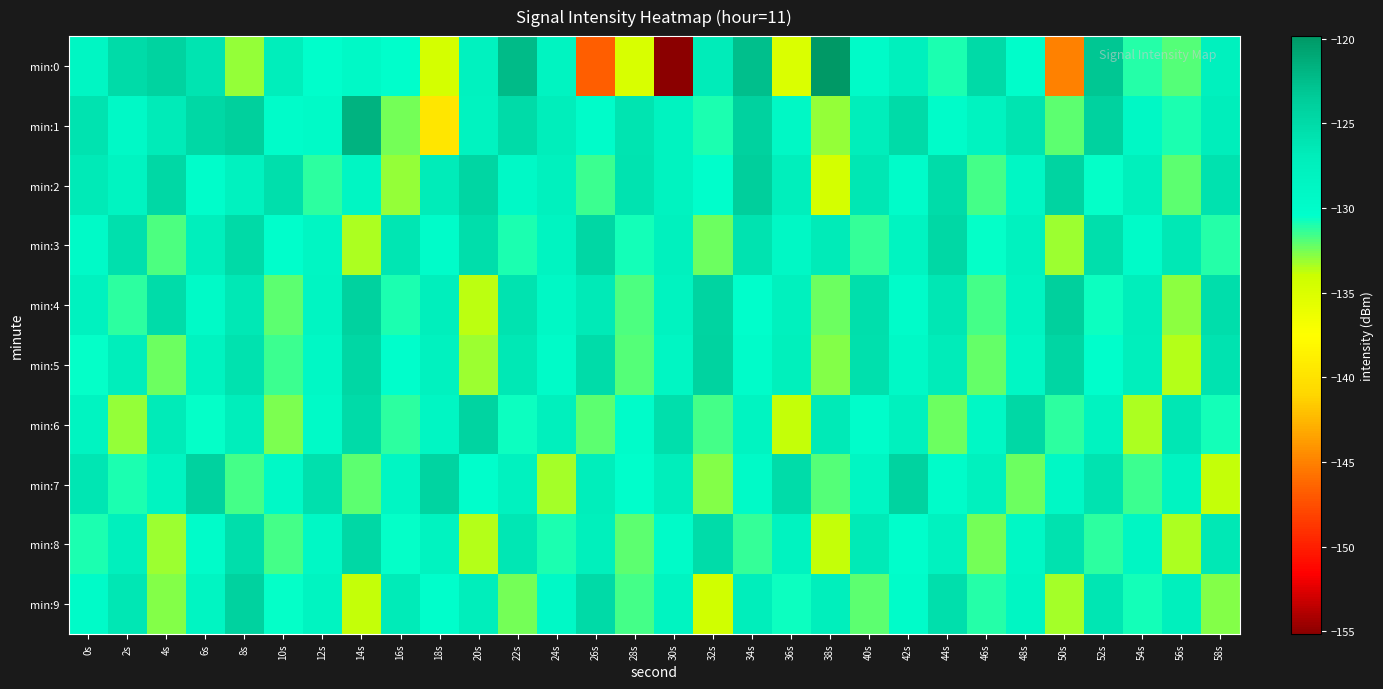

Count the number of categories in the chart.

30